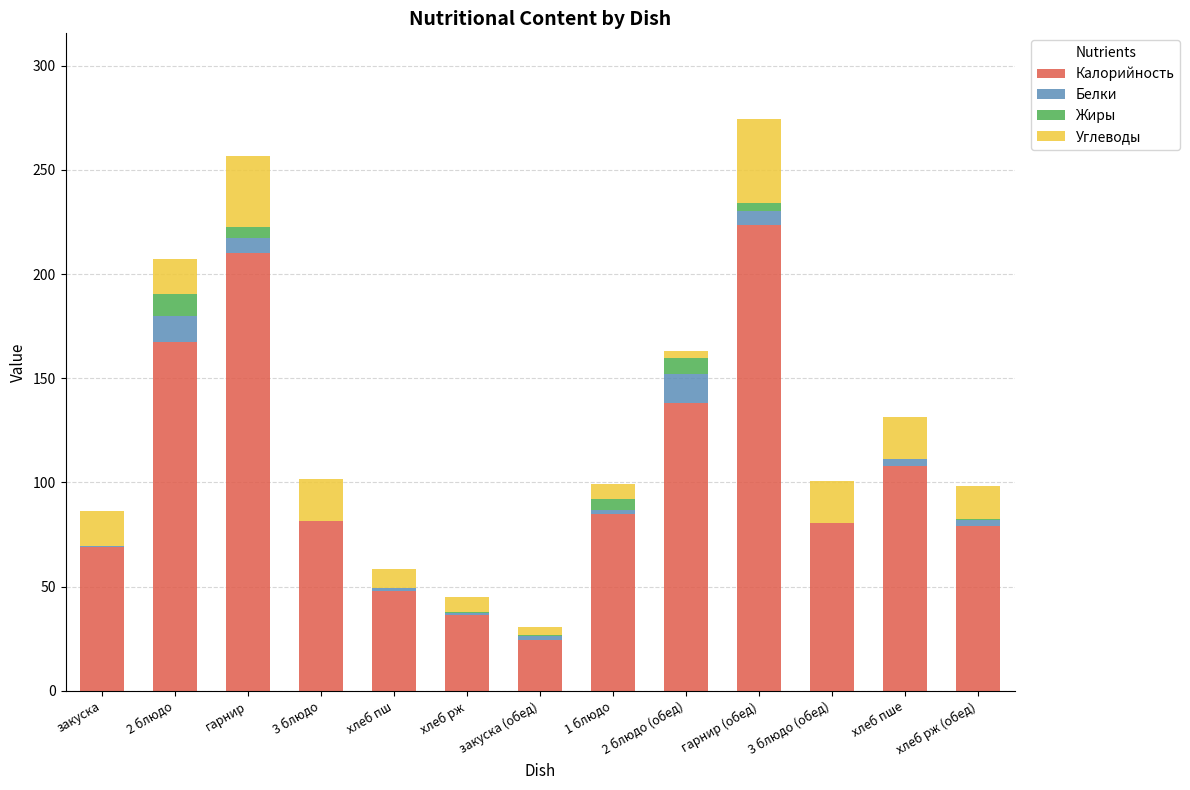

The value of Калорийность at 3 блюдо (обед) is 80.6. True or false?

True